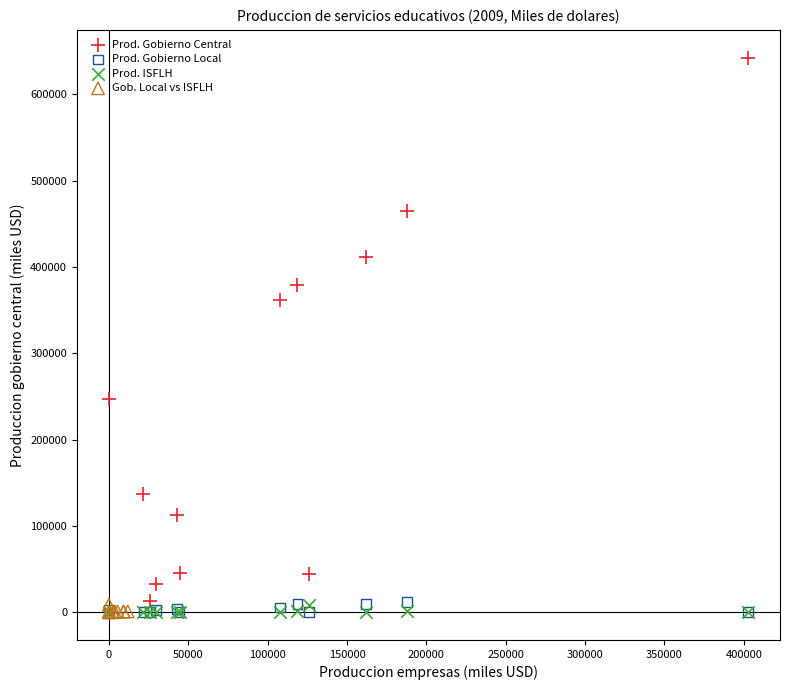

Which series has the widest spread of Y values?

Prod. Gobierno Central